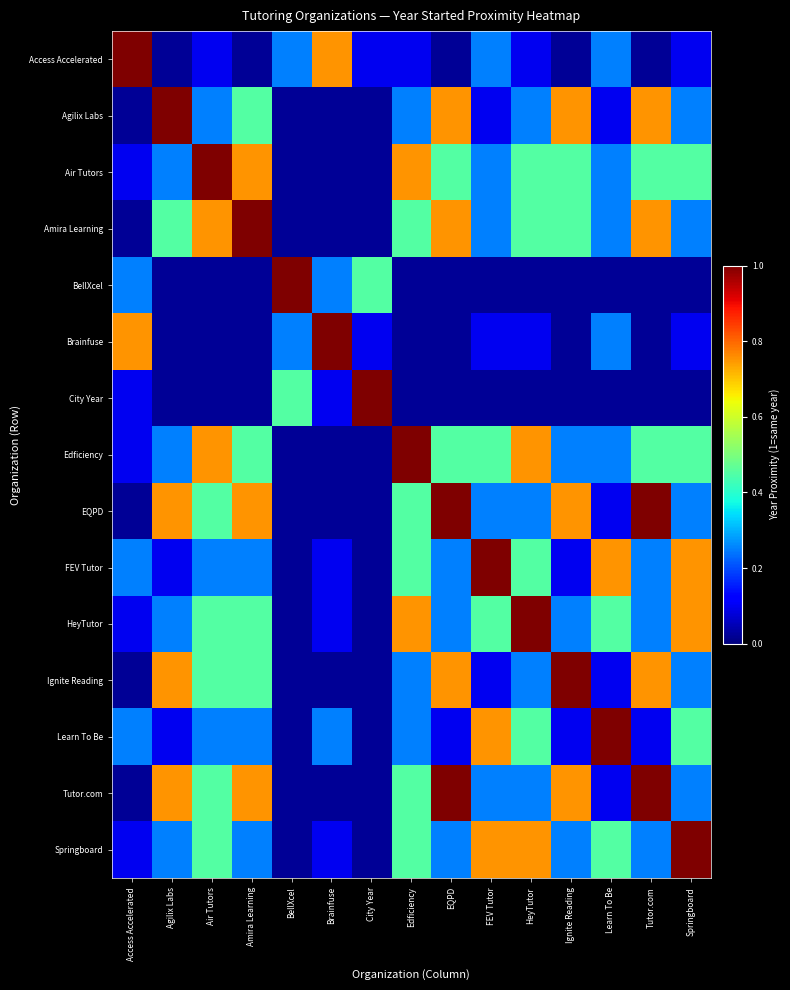

Rank the series by their maximum value, from highest to lowest.

Access Accelerated, Agilix Labs, Air Tutors, Amira Learning, BellXcel, Brainfuse, City Year, Edficiency, EQPD, FEV Tutor, HeyTutor, Ignite Reading, Learn To Be, Tutor.com, Springboard